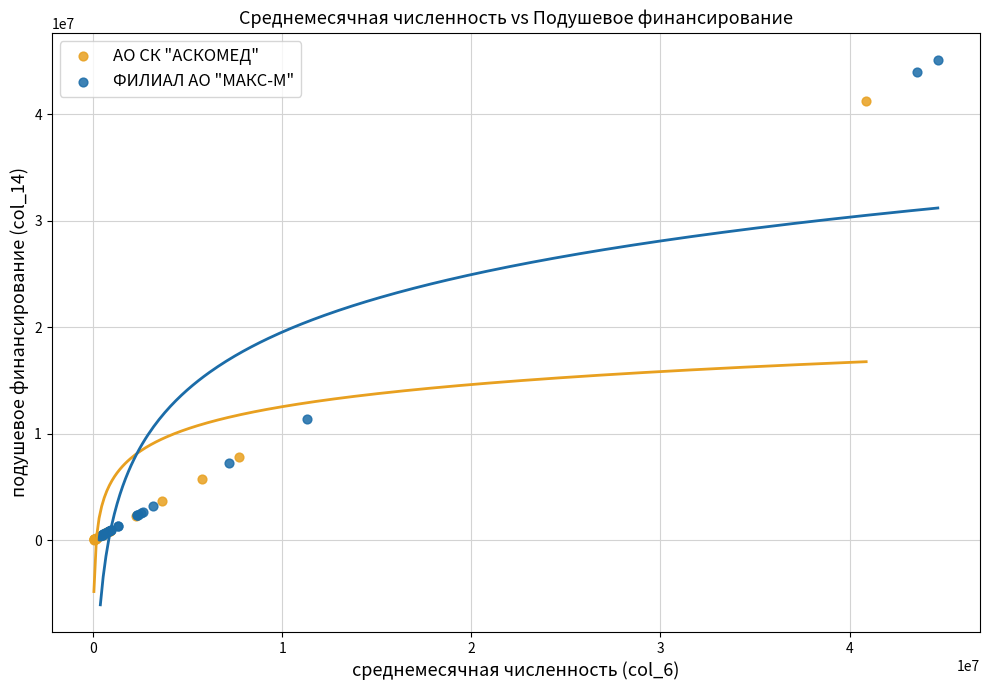

Which series has the widest spread of Y values?

ФИЛИАЛ АО "МАКС-М"